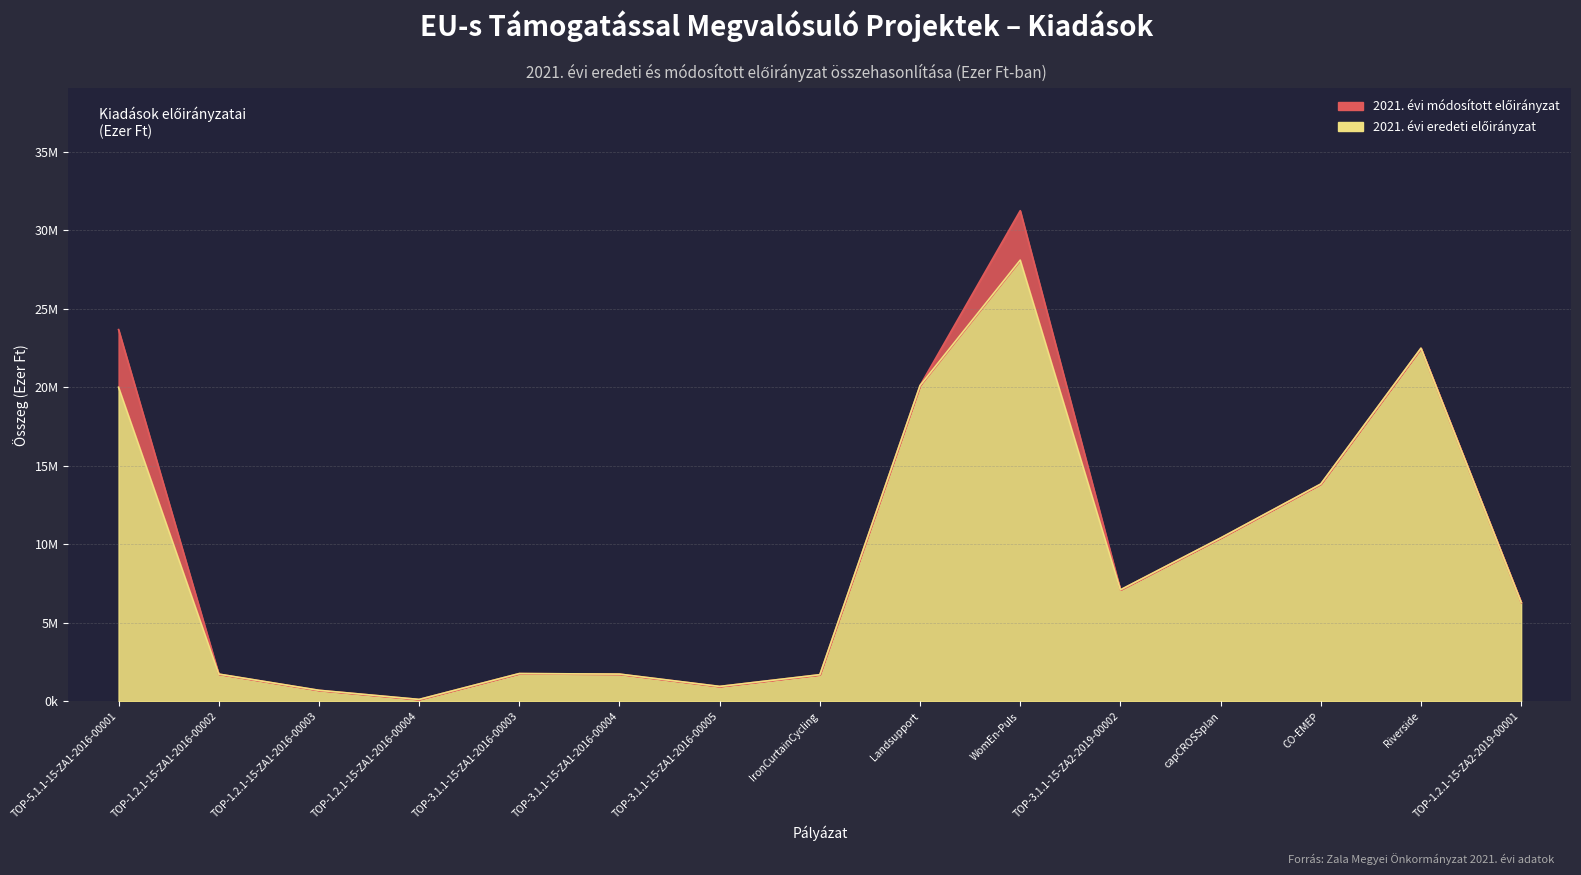

The value of 2021. evi modositott eloiranyzat (Kiadások Összesen) at TOP-3.1.1-15-ZA1-2016-00003 is 1778. True or false?

True